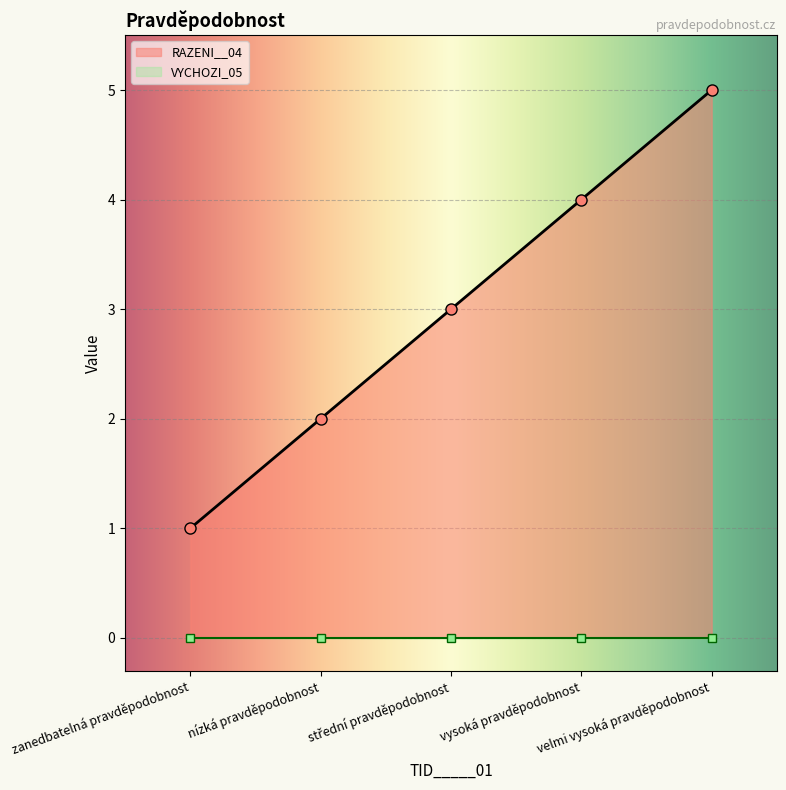

True or false: RAZENI__04 has more than 2 interior local peaks.

False